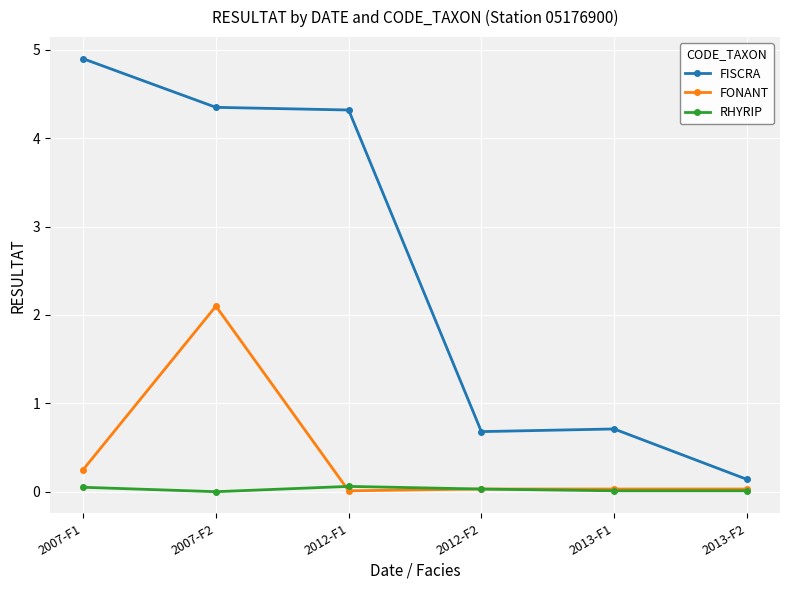

Which series has the largest range (max minus min)?

FISCRA